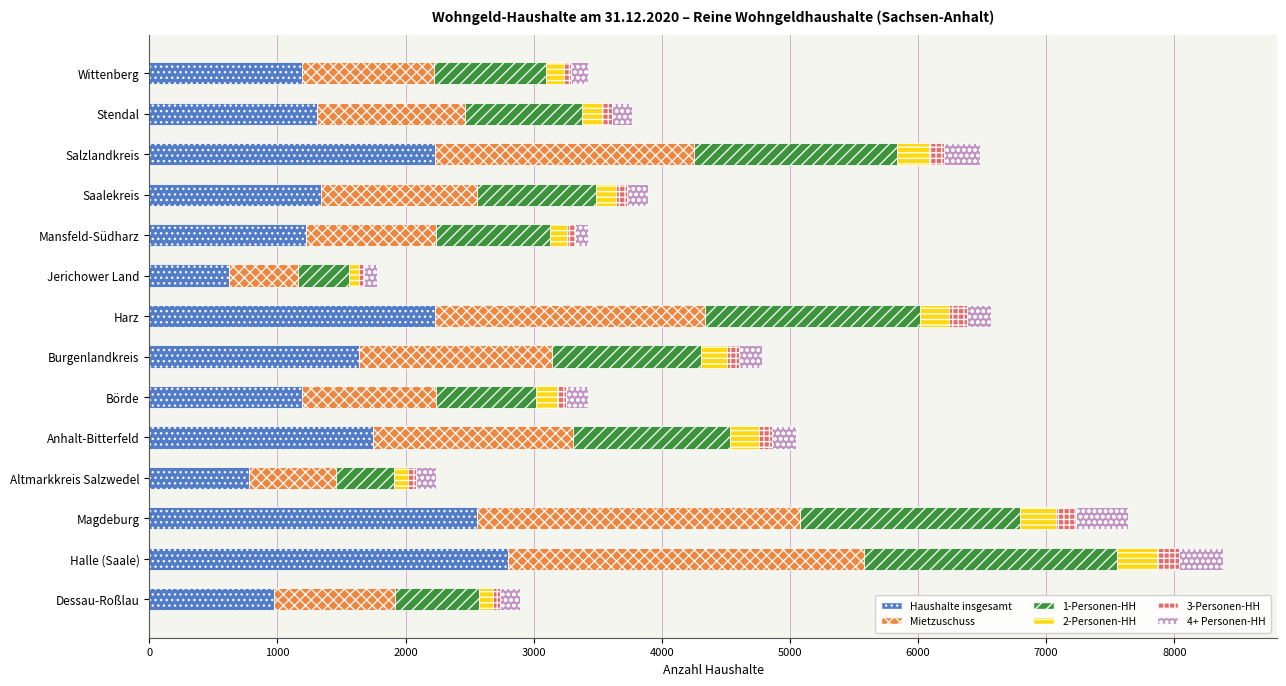

Which category has the highest value in the Haushalte insgesamt series?

Halle (Saale)